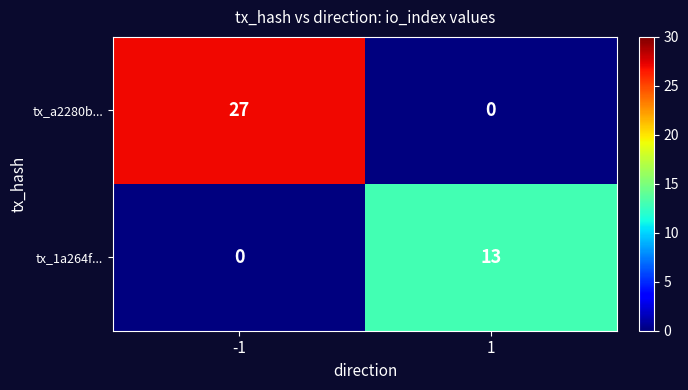

How many data points does each series have?

2